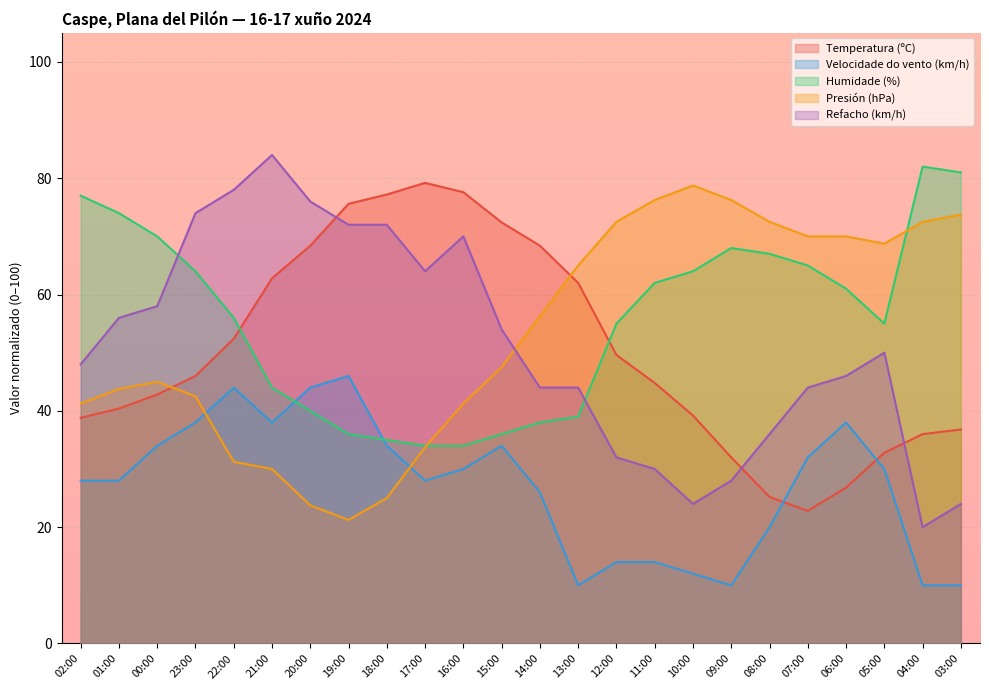

How many intersections are there between Velocidade do vento (km/h) and Temperatura (ºC)?

2